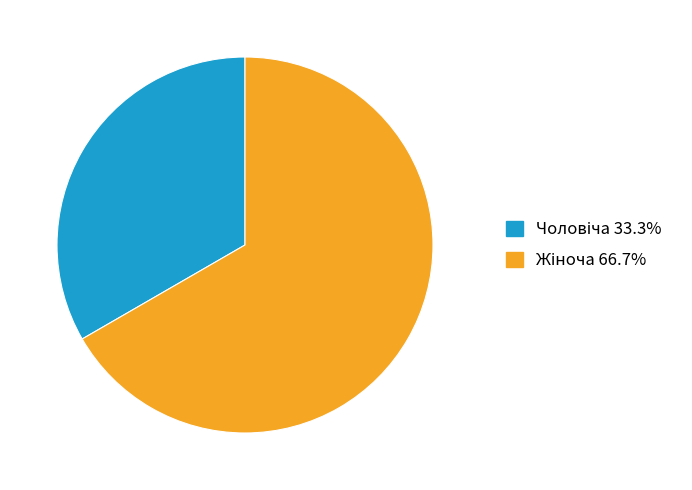

Count the number of slices in the pie.

2